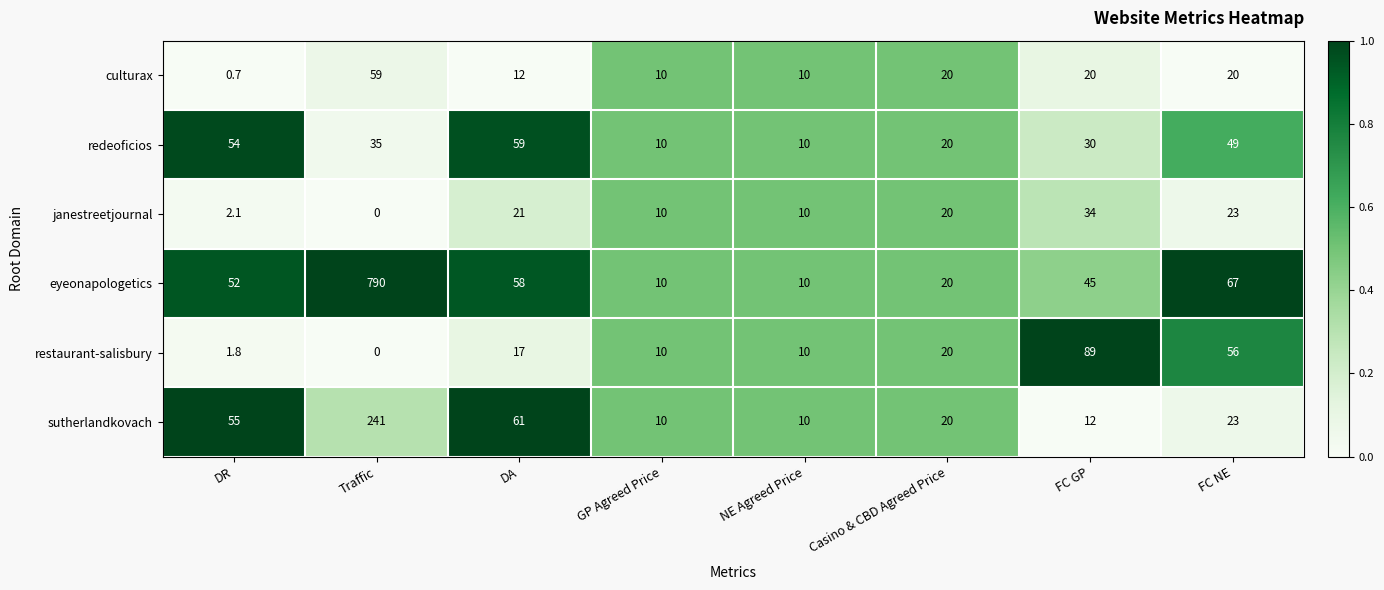

What is the sum of the eyeonapologetics values at NE Agreed Price and FC NE?

77.0